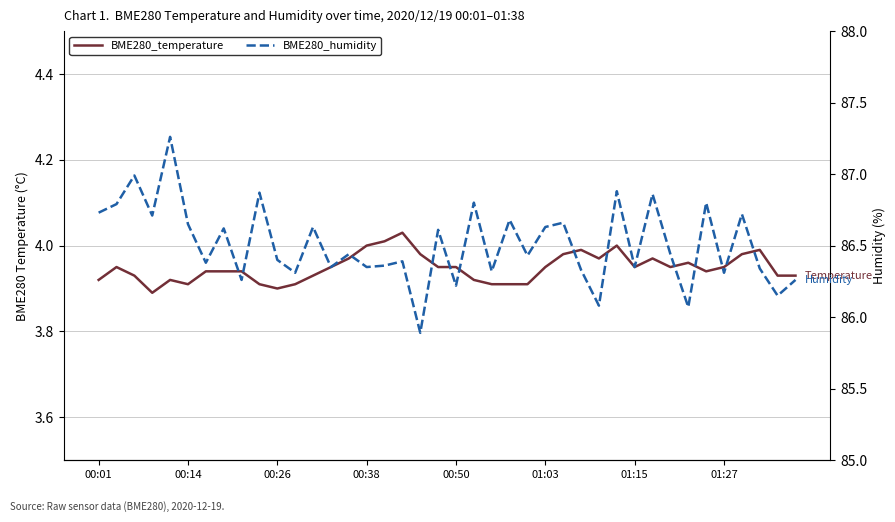

What is the sum of the BME280_temperature values at 11 and 00:26?

7.8